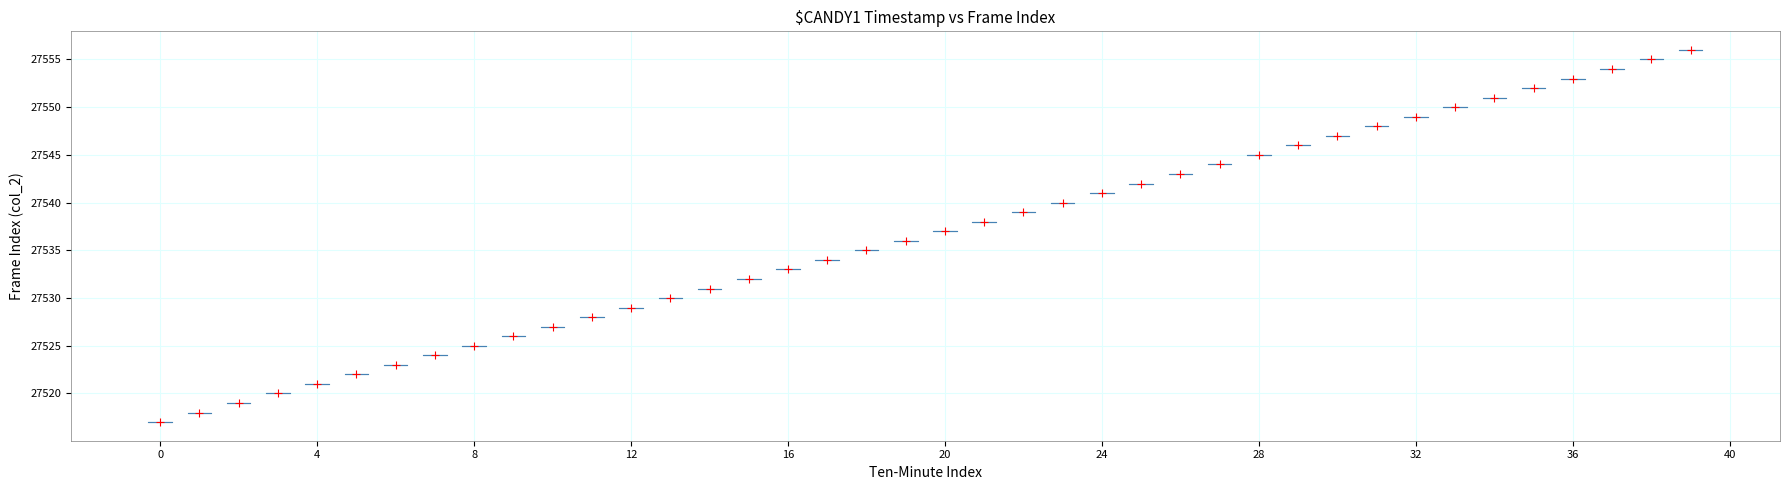

What is the range of Y values (max minus min)?

39